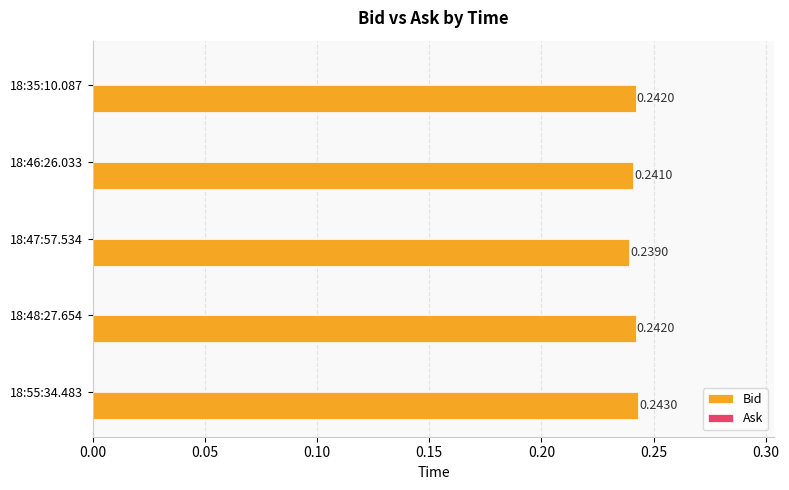

What is the sum of the values at 18:46:26.033 and 18:35:10.087?

0.5